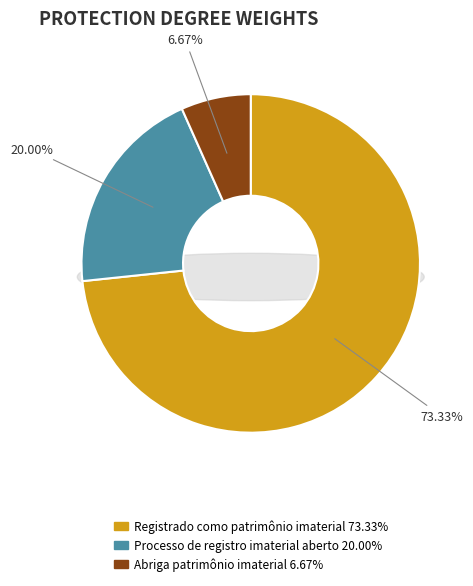

The Processo de registro imaterial aberto slice represents 27% of the pie. True or false?

False